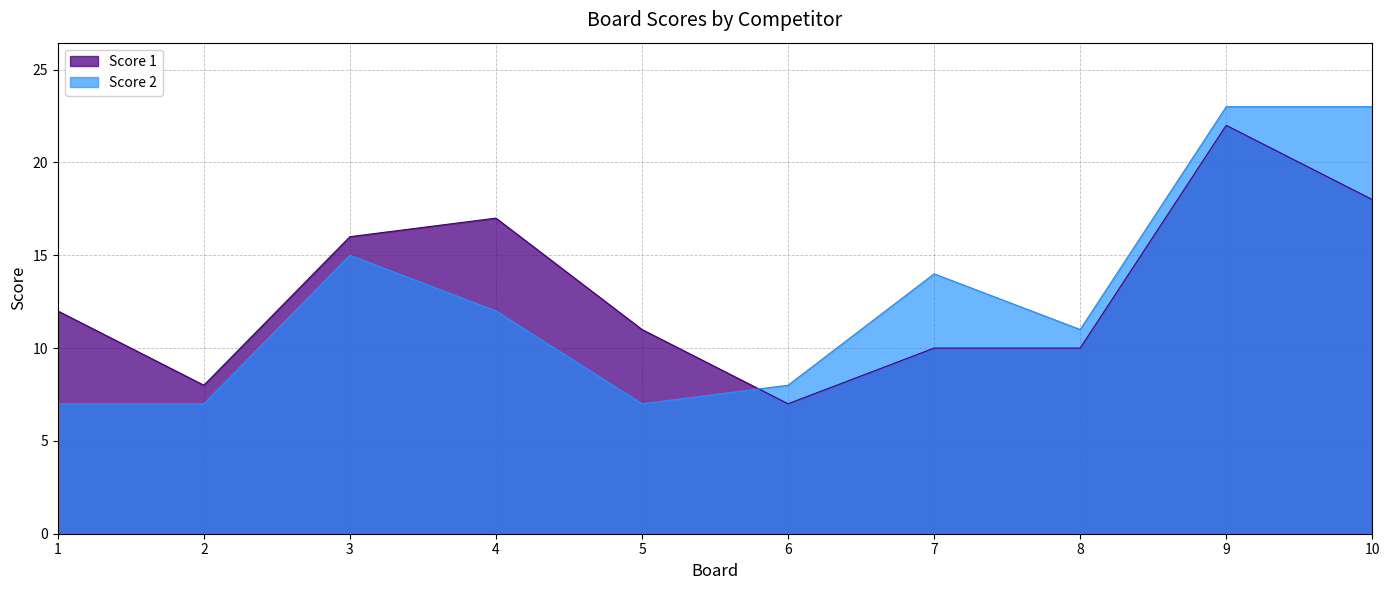

How many distinct data groups are displayed?

2